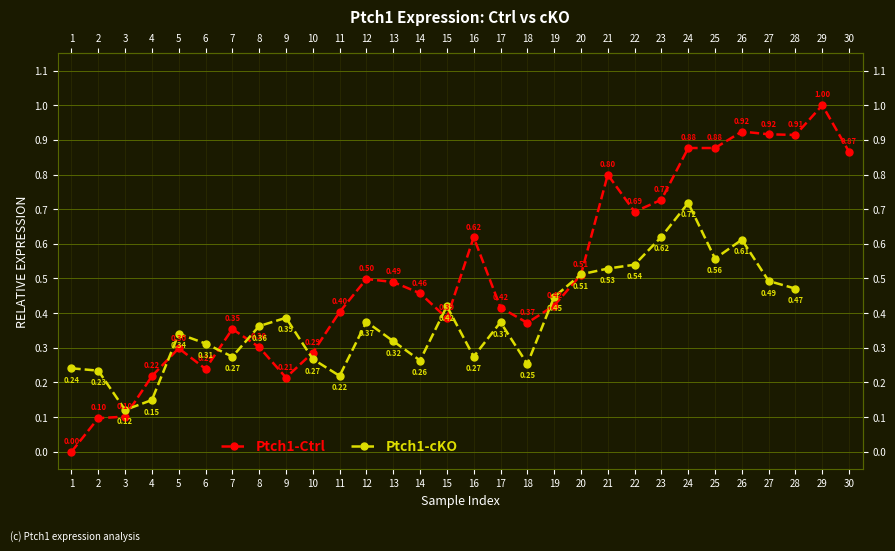

True or false: there are more than 0 points higher than both neighbors.

True